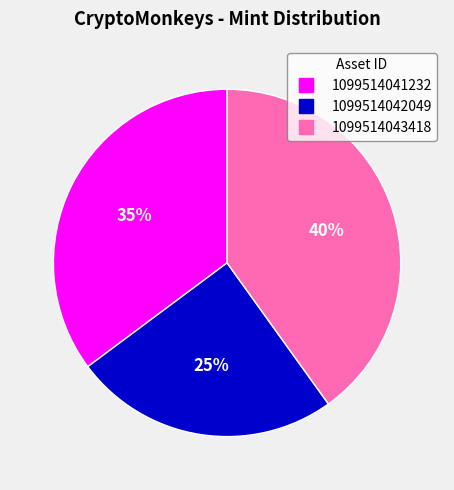

Is it true that 1099514042049 is 18% of the pie?

False